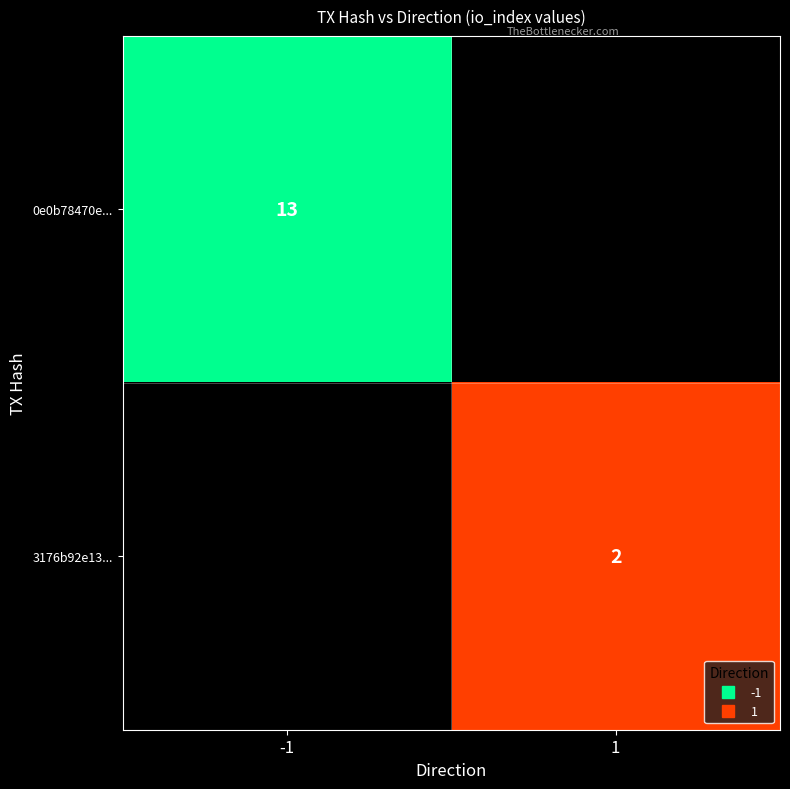

Rank the categories by 0e0b78470e... value from highest to lowest.

-1, 1